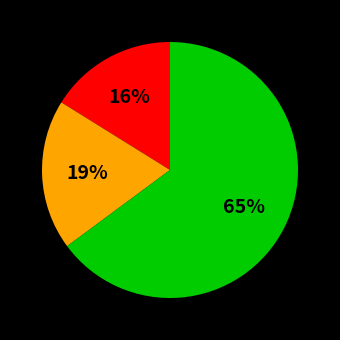

To the nearest percent, what is the difference between the largest and smallest slice percentages?

49%